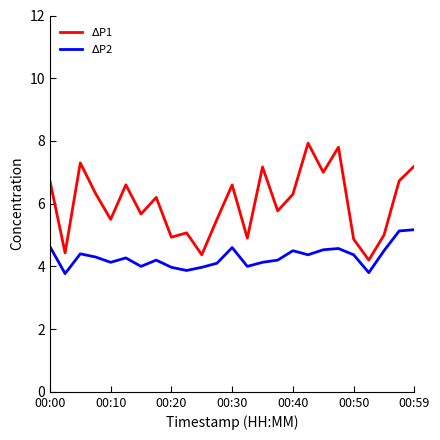

What is the smallest value displayed?

3.8